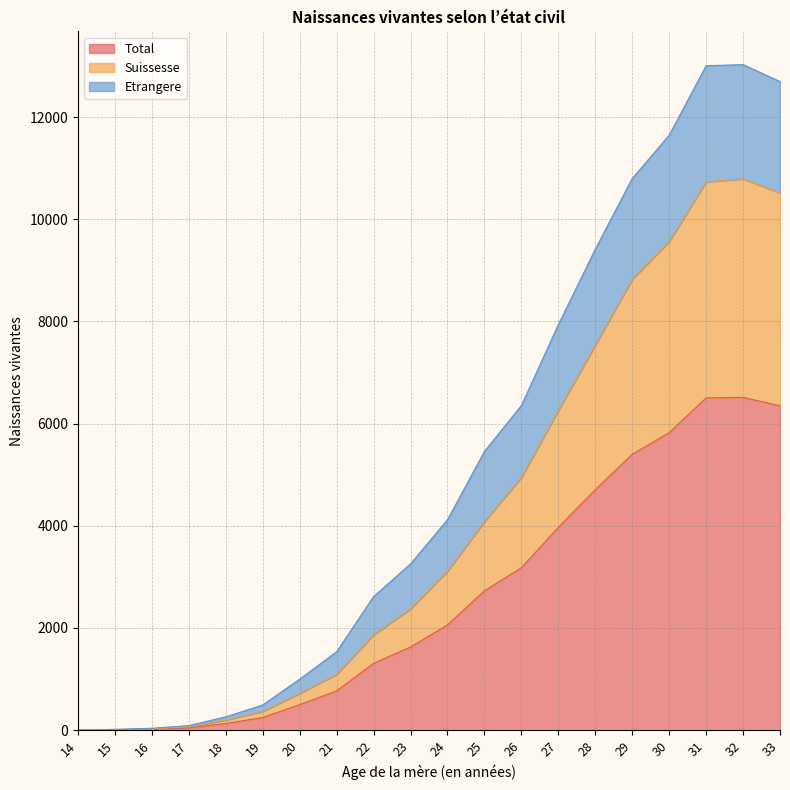

What is the difference between the second highest and minimum values in the Total series?

6502